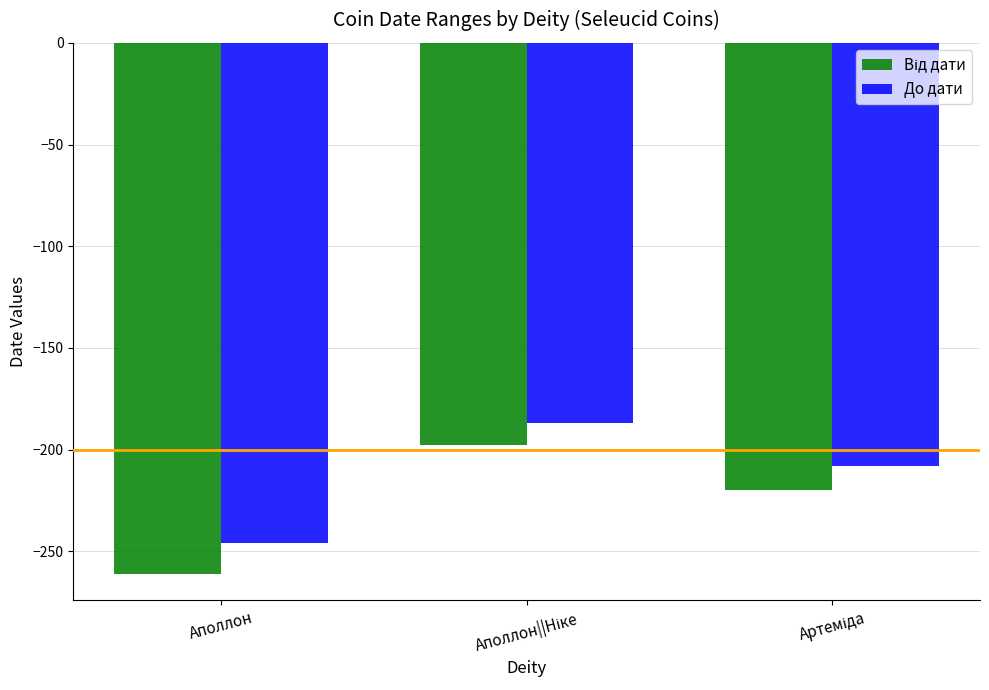

What is the sum of all До дати values?

-641